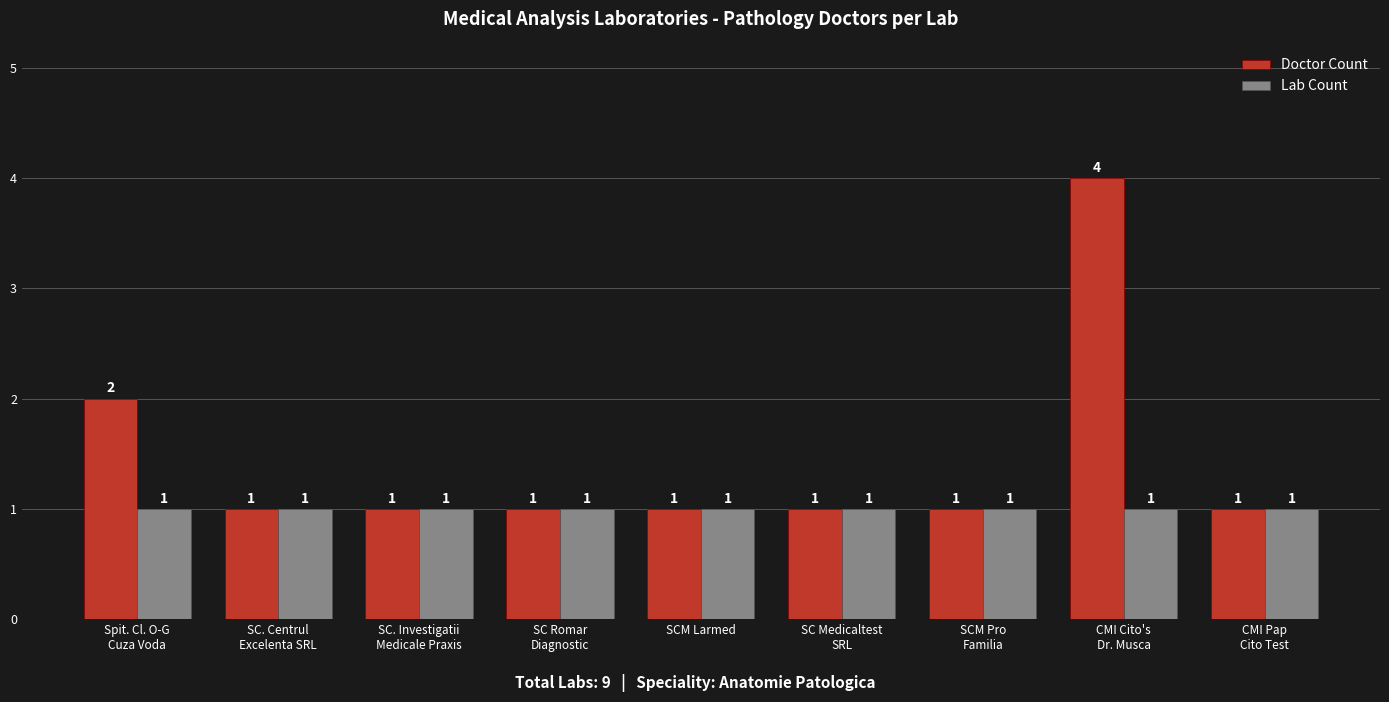

The value of Lab Count at SCM Larmed is 0. True or false?

False